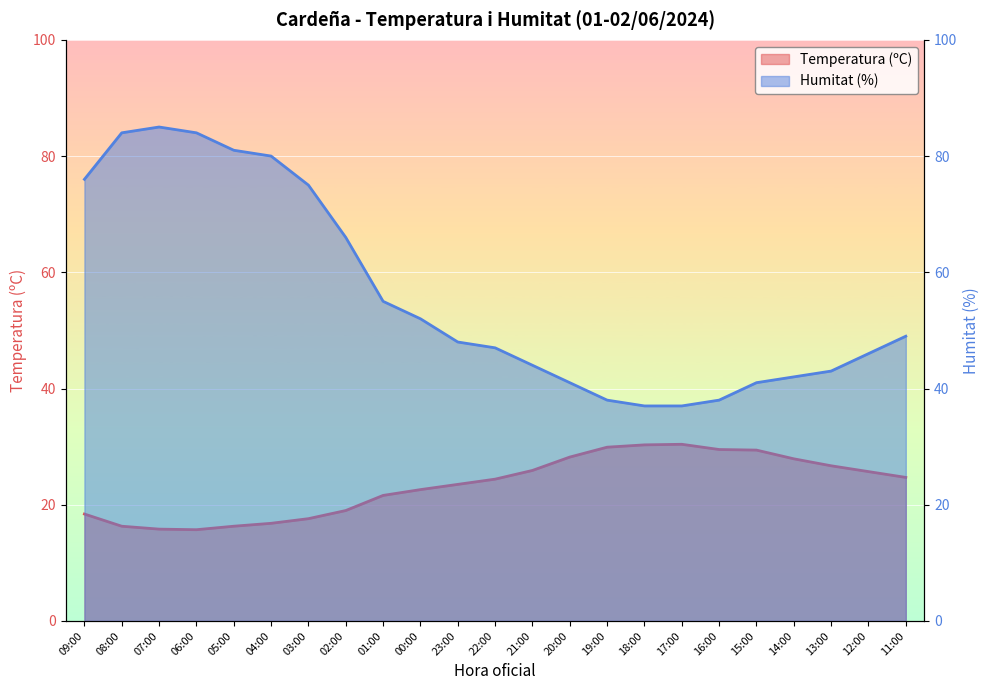

True or false: Temperatura (ºC) has a value of 16.3 at 05:00.

True